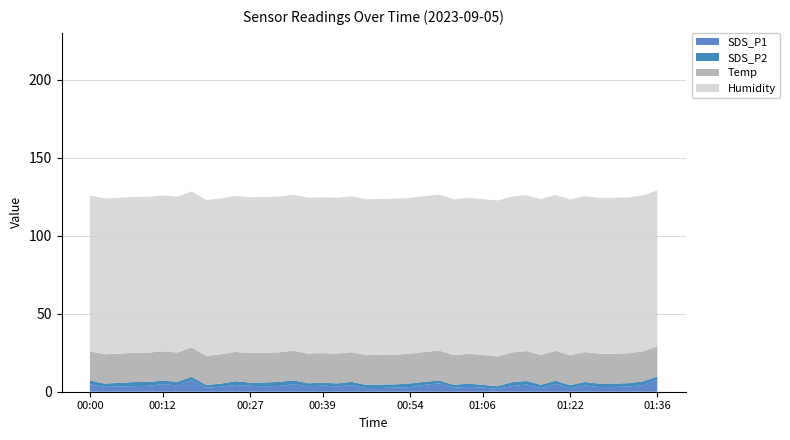

Reading left to right, list all the values displayed in this chart.

SDS_P1: 00:00=4.7	00:03=3.1	00:05=3.3	00:08=3.6	00:10=3.7	00:12=4.9	00:15=4.0	00:17=7.3	00:20=2.6	00:22=3.2	00:25=4.3	00:27=3.8	00:30=3.5	00:32=3.7	00:34=4.8	00:37=3.5	00:39=3.9	00:42=3.4	00:44=4.2	00:47=2.4	00:49=2.4	00:52=2.7	00:54=2.9	00:57=4.4	00:59=5.4	01:01=2.5	01:04=3.1	01:06=2.7	01:09=1.8	01:12=3.6	01:14=4.6	01:17=2.3	01:19=5.1	01:22=2.2	01:24=4.0	01:26=3.0	01:29=3.0	01:31=3.4	01:34=4.1	01:36=7.7
SDS_P2: 00:00=2.5	00:03=2.1	00:05=2.4	00:08=2.6	00:10=2.5	00:12=2.2	00:15=2.3	00:17=2.2	00:20=1.7	00:22=2.0	00:25=2.4	00:27=2.1	00:30=2.4	00:32=2.6	00:34=2.5	00:37=1.9	00:39=1.9	00:42=1.9	00:44=2.1	00:47=2.0	00:49=2.2	00:52=2.0	00:54=2.4	00:57=2.0	00:59=1.8	01:01=1.9	01:04=2.1	01:06=1.7	01:09=1.7	01:12=2.5	01:14=2.2	01:17=2.1	01:19=1.9	01:22=2.0	01:24=2.2	01:26=2.2	01:29=2.2	01:31=2.1	01:34=2.5	01:36=2.1
Temp: 00:00=18.7	00:03=18.8	00:05=18.7	00:08=18.8	00:10=18.8	00:12=18.8	00:15=18.8	00:17=18.8	00:20=18.7	00:22=18.8	00:25=18.8	00:27=18.9	00:30=19.0	00:32=19.0	00:34=19.0	00:37=19.0	00:39=19.0	00:42=19.1	00:44=19.0	00:47=19.1	00:49=19.1	00:52=19.1	00:54=19.1	00:57=19.1	00:59=19.2	01:01=19.1	01:04=19.1	01:06=19.2	01:09=19.1	01:12=19.1	01:14=19.2	01:17=19.1	01:19=19.2	01:22=19.2	01:24=19.2	01:26=19.2	01:29=19.2	01:31=19.2	01:34=19.3	01:36=19.3
Humidity: 00:00=99.9	00:03=99.9	00:05=99.9	00:08=99.9	00:10=99.9	00:12=99.9	00:15=99.9	00:17=99.9	00:20=99.9	00:22=99.9	00:25=99.9	00:27=99.9	00:30=99.9	00:32=99.9	00:34=99.9	00:37=99.9	00:39=99.9	00:42=99.9	00:44=99.9	00:47=99.9	00:49=99.9	00:52=99.9	00:54=99.9	00:57=99.9	00:59=99.9	01:01=99.9	01:04=99.9	01:06=99.9	01:09=99.9	01:12=99.9	01:14=99.9	01:17=99.9	01:19=99.9	01:22=99.9	01:24=99.9	01:26=99.9	01:29=99.9	01:31=99.9	01:34=99.9	01:36=99.9